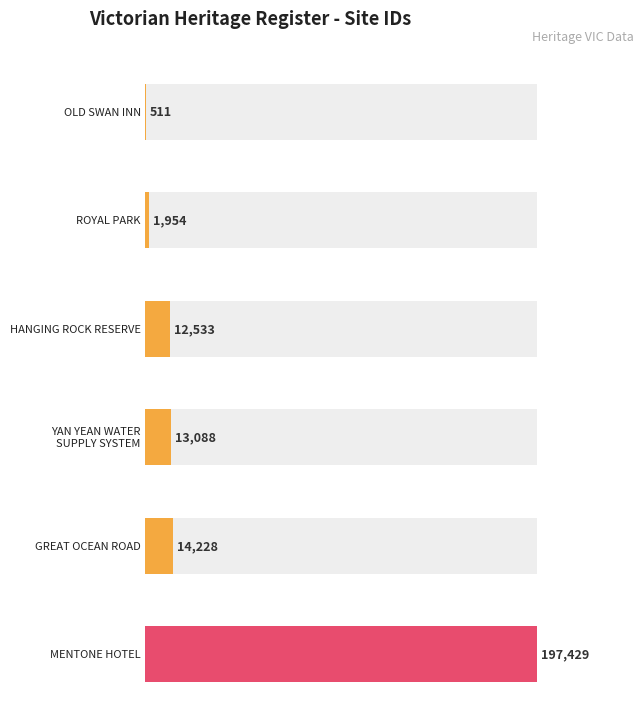

At which category does the chart reach its minimum across all series?

OLD SWAN INN